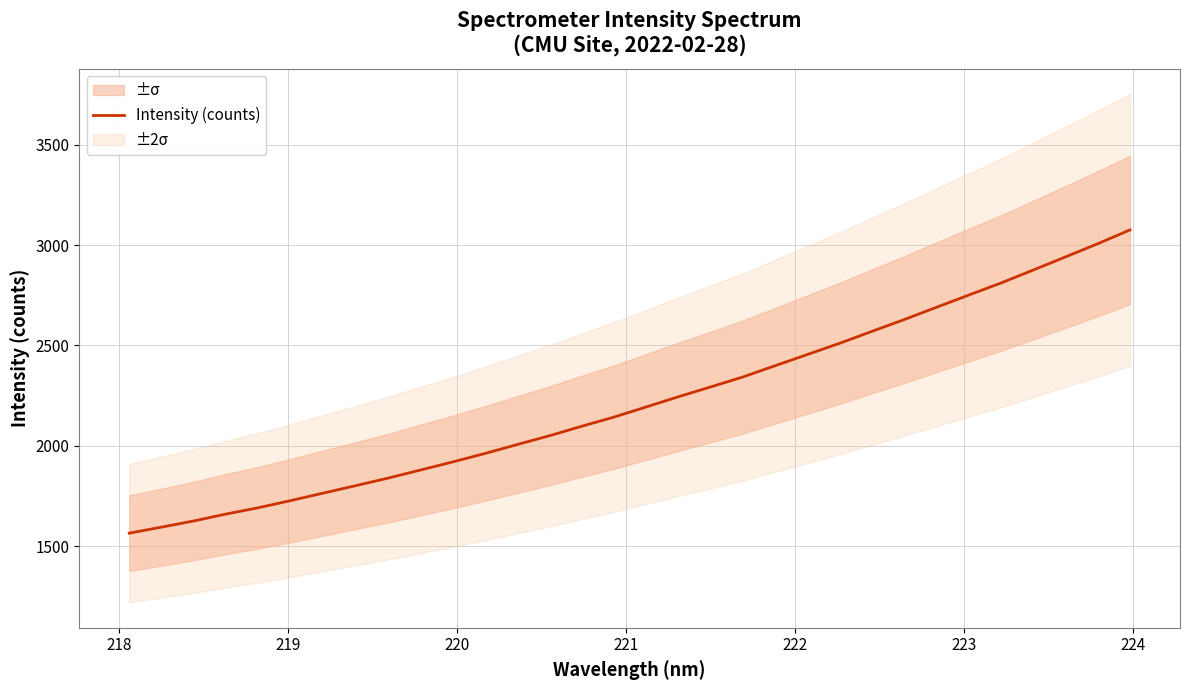

What is the maximum value for Intensity (counts)?

3075.3